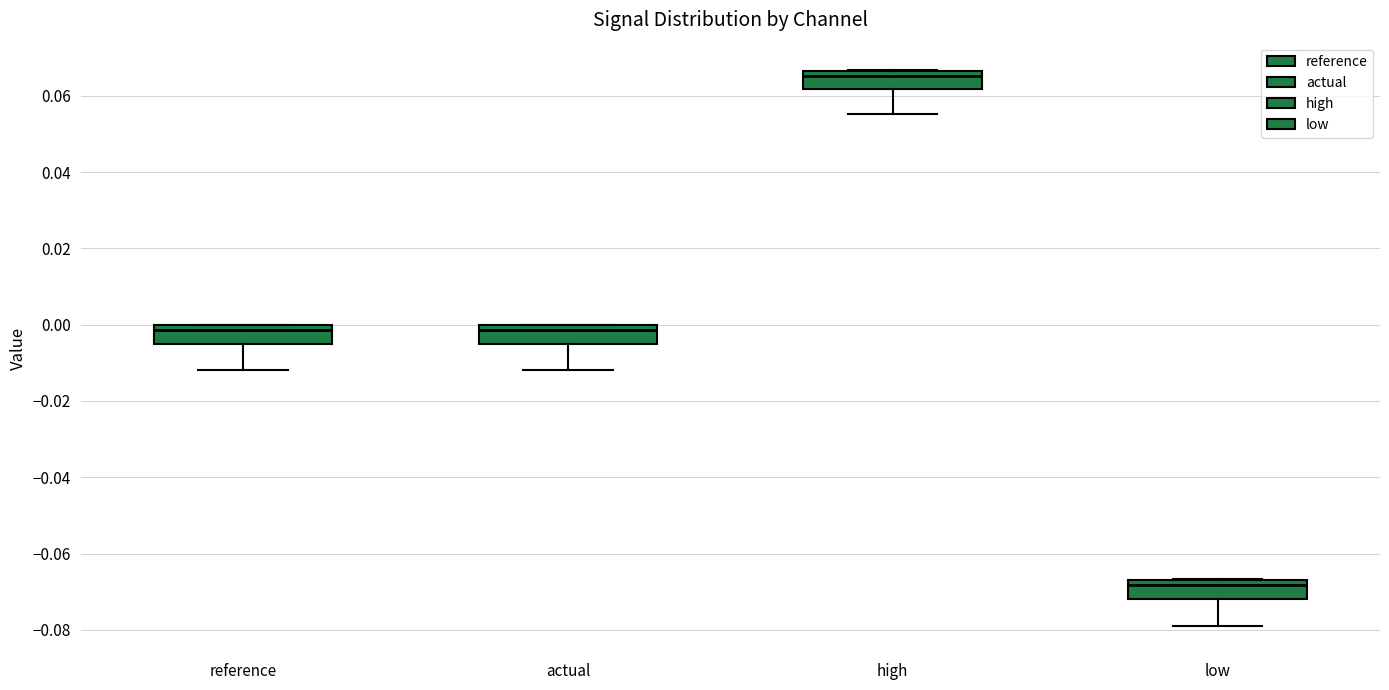

Where is the lower edge of the box for high on the y-axis? The values are not printed on the chart, so give them approximately, as read against the axis.

0.062